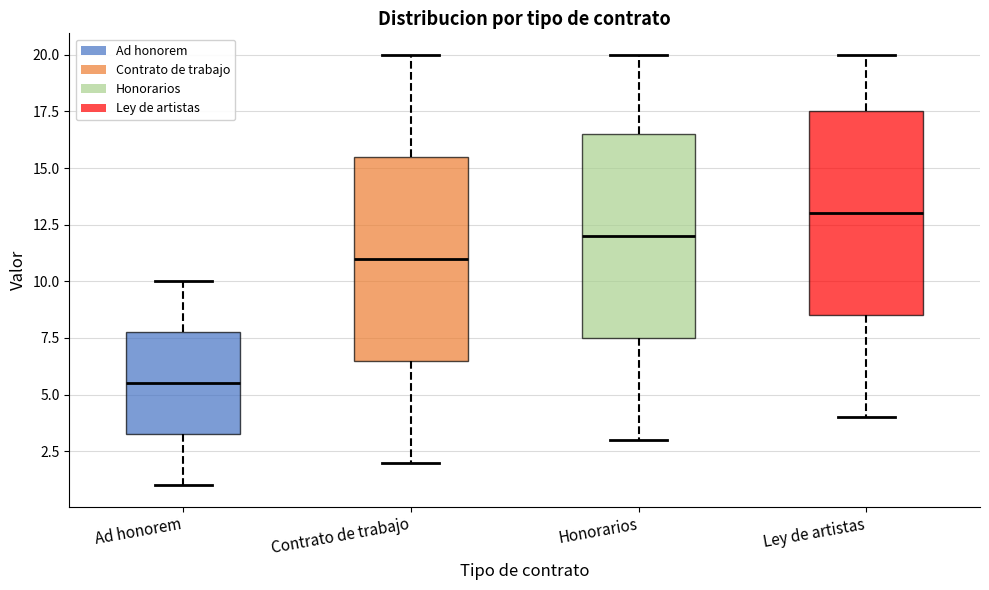

Reading left to right, read every box against the y-axis: the position of its median line, the range the box covers, and the ends of its whiskers. The values are not printed on the chart, so give them approximately, as read against the axis.

Ad honorem: median 5.5, box 3.5 to 8.0, whiskers 1.0 to 10.0
Contrato de trabajo: median 11.0, box 6.5 to 15.5, whiskers 2.0 to 20.0
Honorarios: median 12.0, box 7.5 to 16.5, whiskers 3.0 to 20.0
Ley de artistas: median 13.0, box 8.5 to 17.5, whiskers 4.0 to 20.0